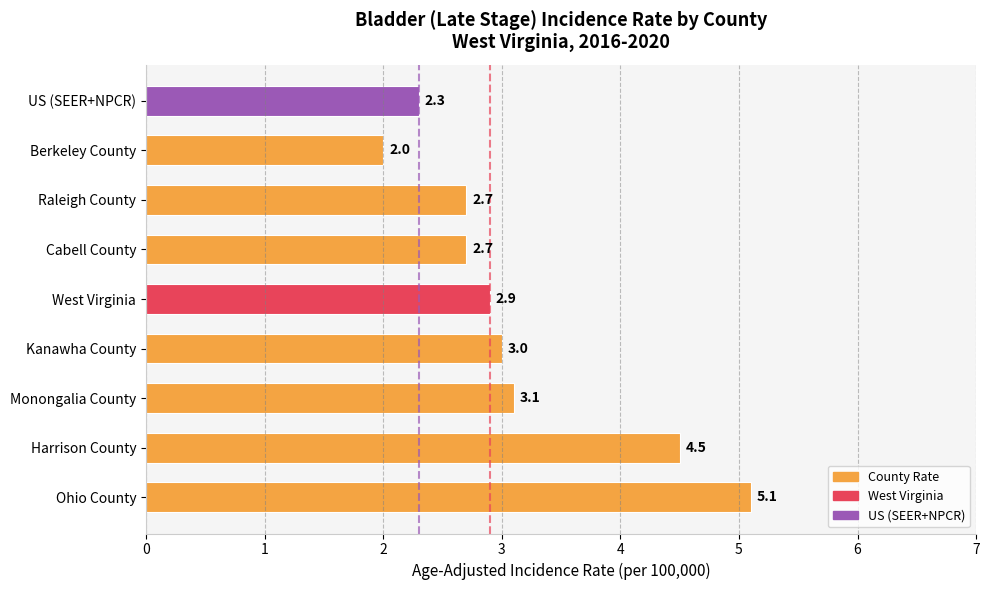

What is the minimum value shown in the chart?

2.0